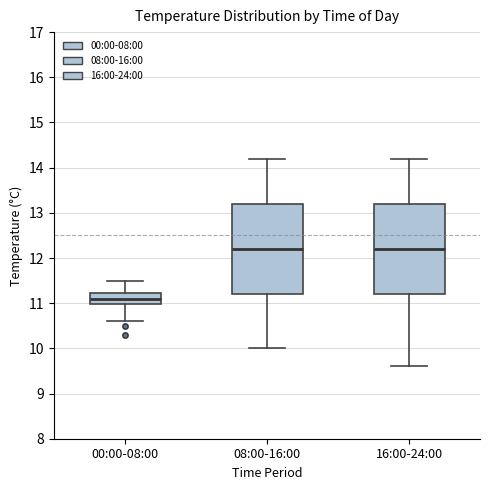

Reading left to right, transcribe this box plot: for each box, give where its median line is, the range the box spans, and where its two whiskers end, as read against the y-axis. The values are not printed on the chart, so give them approximately, as read against the axis.

00:00-08:00: median 11.1, box 11.0 to 11.2, whiskers 10.6 to 11.5
08:00-16:00: median 12.2, box 11.2 to 13.2, whiskers 10.0 to 14.2
16:00-24:00: median 12.2, box 11.2 to 13.2, whiskers 9.6 to 14.2